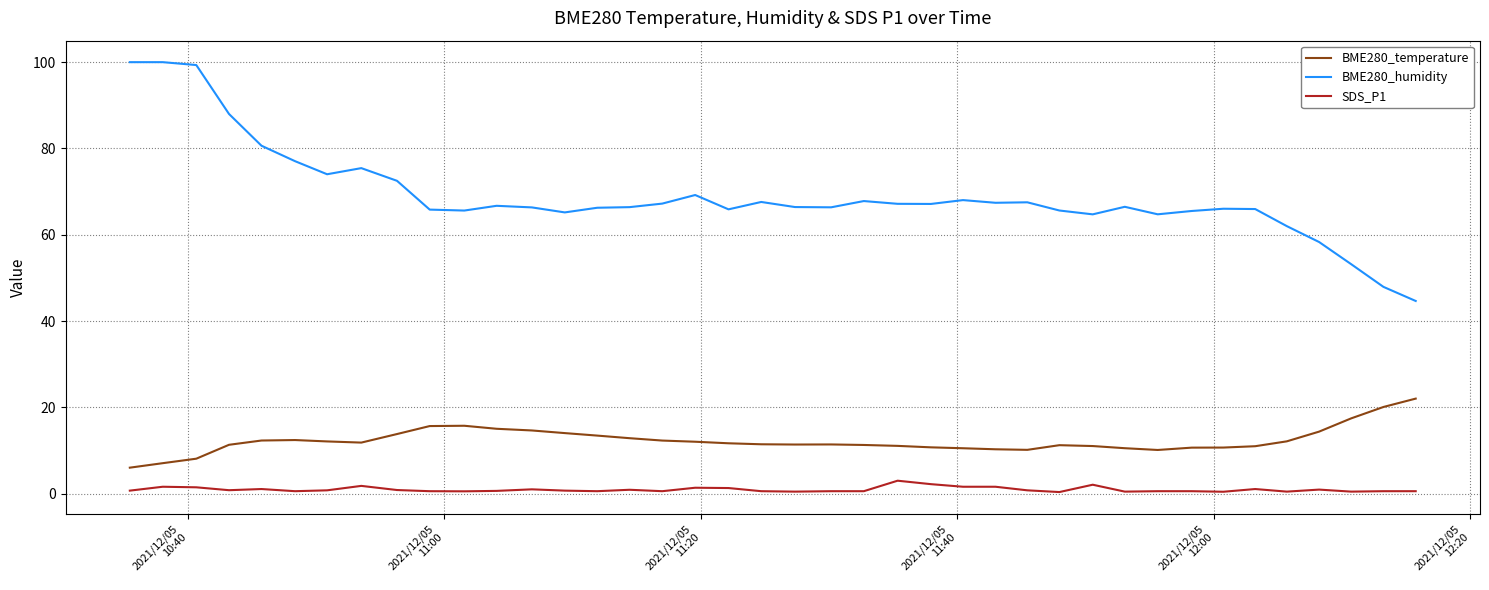

True or false: SDS_P1 and BME280_humidity intersect in this chart.

False